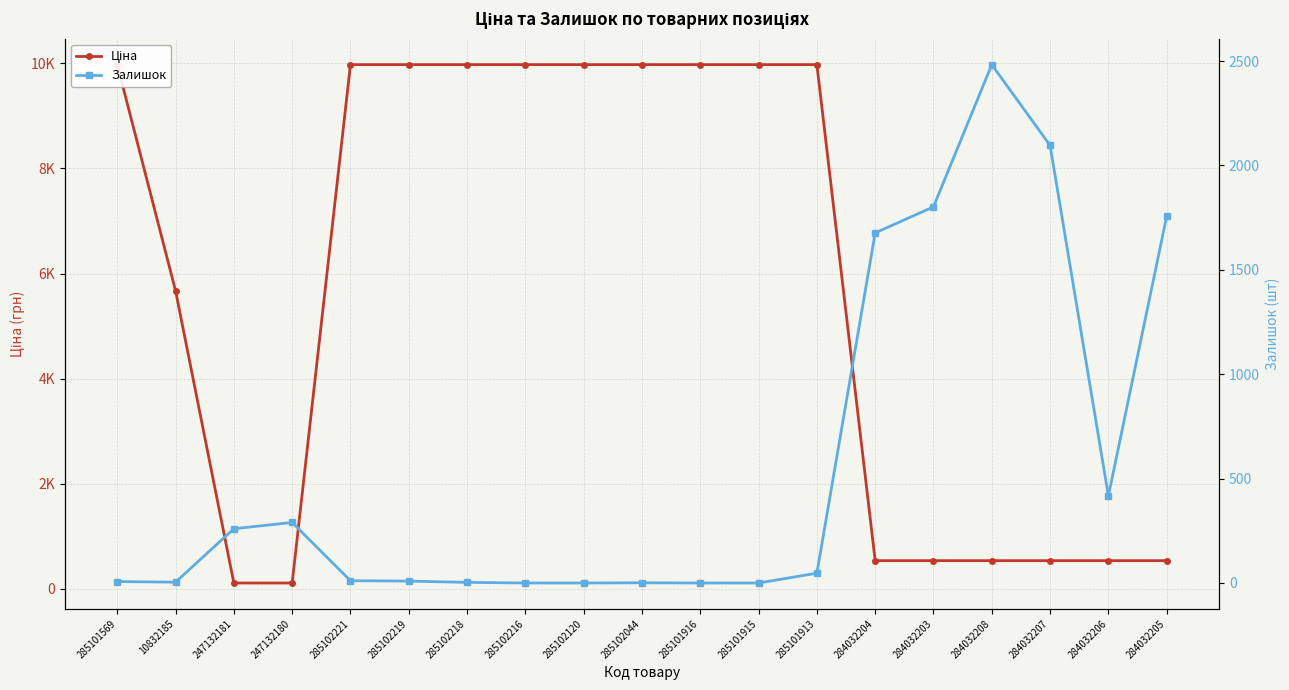

Reading left to right, extract all data points from this chart.

Ціна: 9975.0	5673.8	114.1	114.1	9975.0	9975.0	9975.0	9975.0	9975.0	9975.0	9975.0	9975.0	9975.0	539.0	539.0	539.0	539.0	539.0	539.0
Залишок: 7.0	4.0	260.0	290.0	11.0	9.0	3.0	0.0	0.0	1.0	0.0	0.0	47.0	1677.0	1802.0	2483.0	2096.0	417.0	1757.0